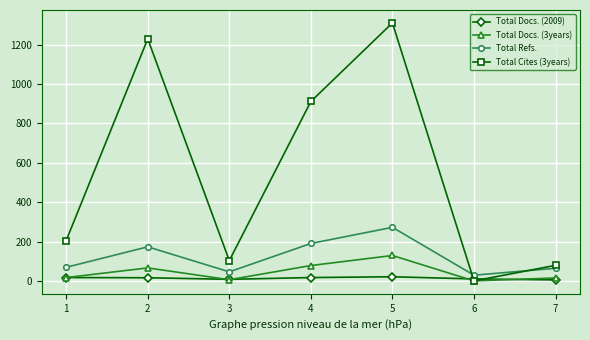

The value of Total Cites (3years) at 7 is 79. True or false?

True